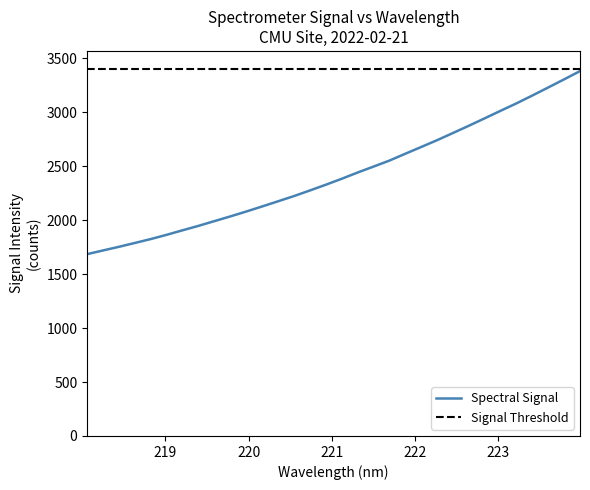

At which category does the chart reach its peak across all series?

223.9802